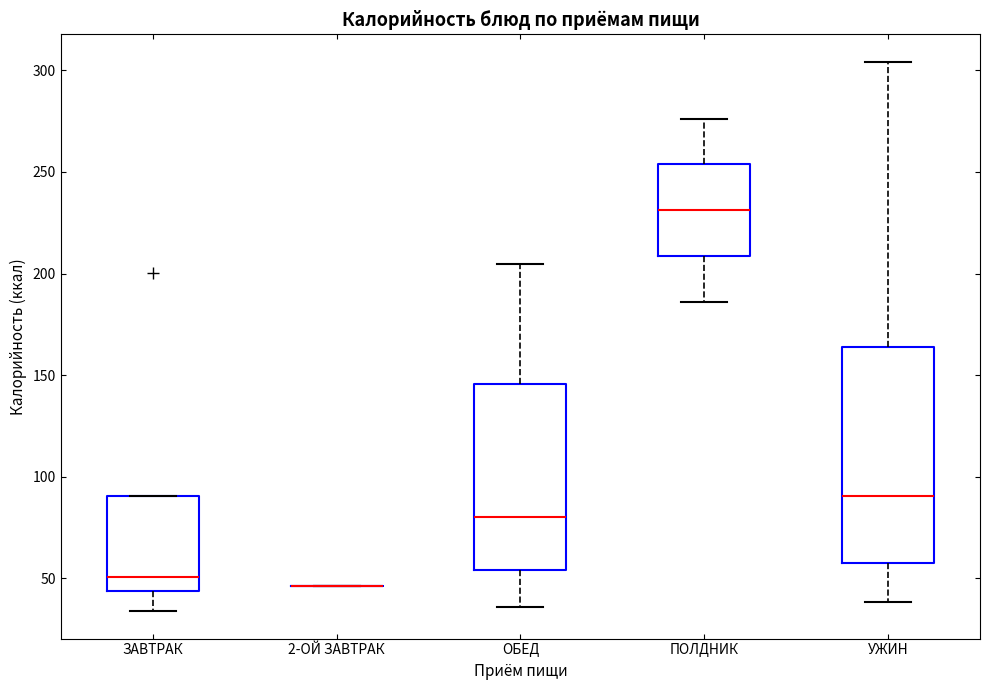

Reading left to right, read every box against the y-axis: the position of its median line, the range the box covers, and the ends of its whiskers. The values are not printed on the chart, so give them approximately, as read against the axis.

ЗАВТРАК: median 50, box 45 to 90, whiskers 35 to 90
2-ОЙ ЗАВТРАК: box collapsed to a line at 45, whiskers 45 to 45
ОБЕД: median 80, box 55 to 145, whiskers 35 to 205
ПОЛДНИК: median 230, box 210 to 255, whiskers 185 to 275
УЖИН: median 90, box 60 to 165, whiskers 40 to 305